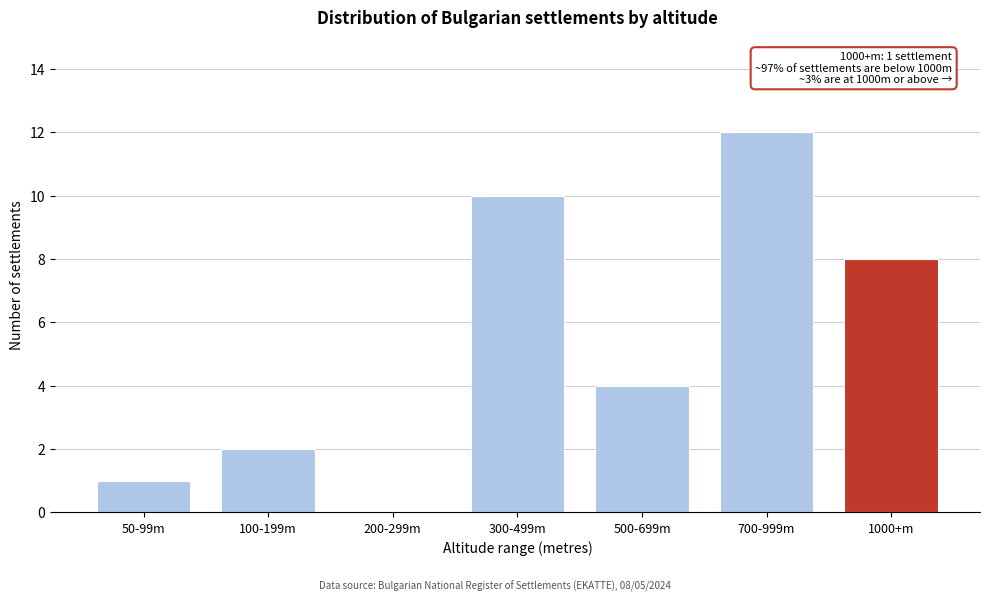

Reading left to right, list all the values displayed in this chart.

50-99m=1	100-199m=2	200-299m=0	300-499m=10	500-699m=4	700-999m=12	1000+m=8